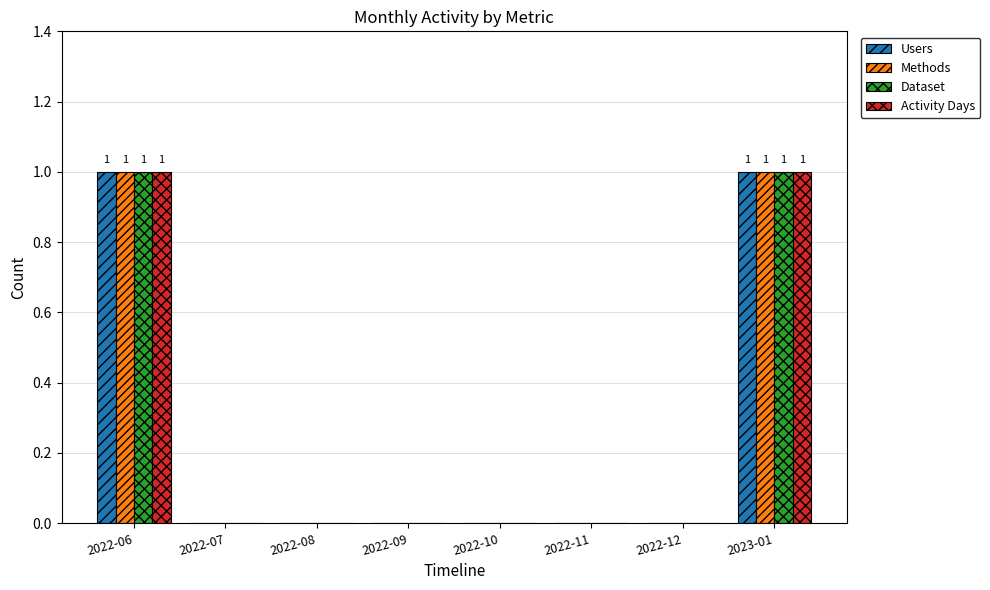

The Users series shows 0 at 2022-10. True or false?

True